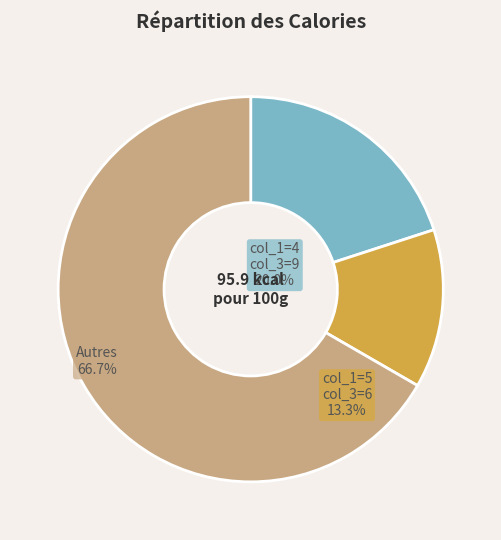

Is there a majority slice in this chart?

Yes